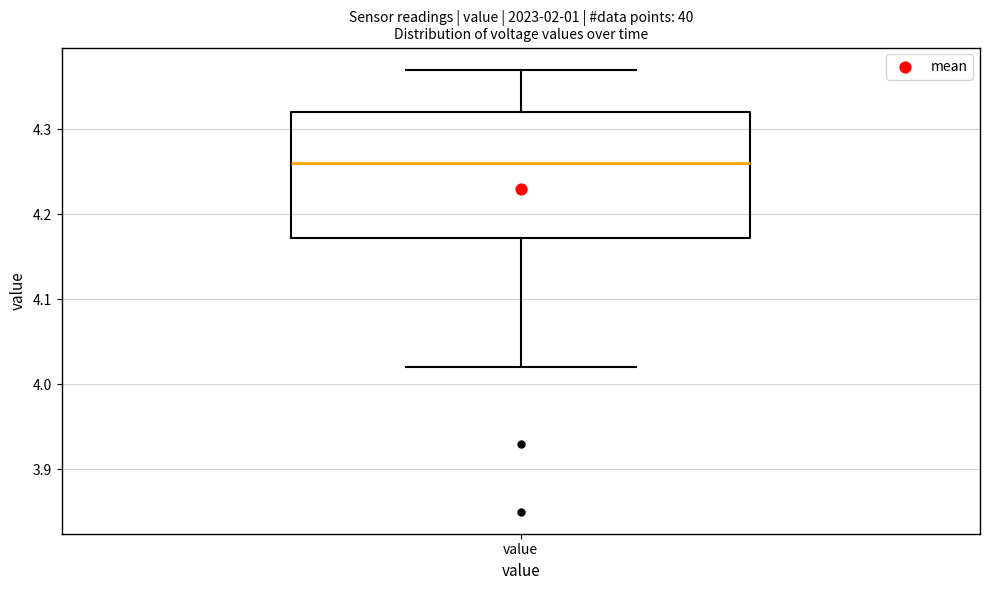

Where does the median line of the box for value sit on the y-axis? The values are not printed on the chart, so give them approximately, as read against the axis.

4.26